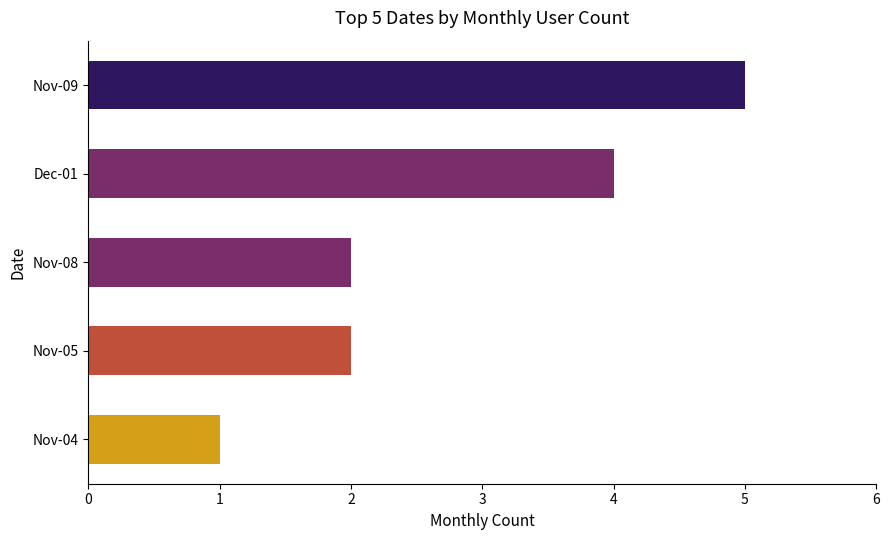

Which has a higher value, Nov-05 or Nov-04?

Nov-05